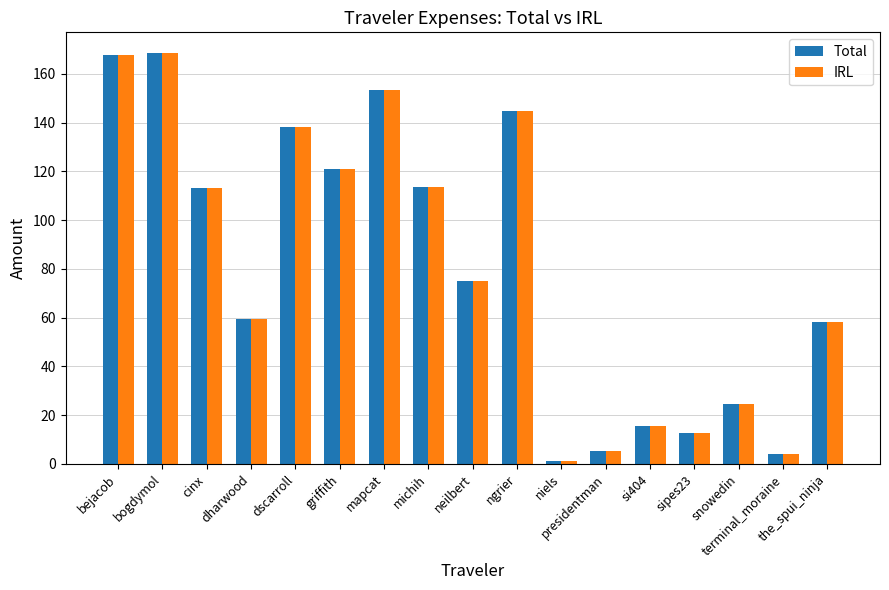

What is the approximate value of IRL at dscarroll?

138.3